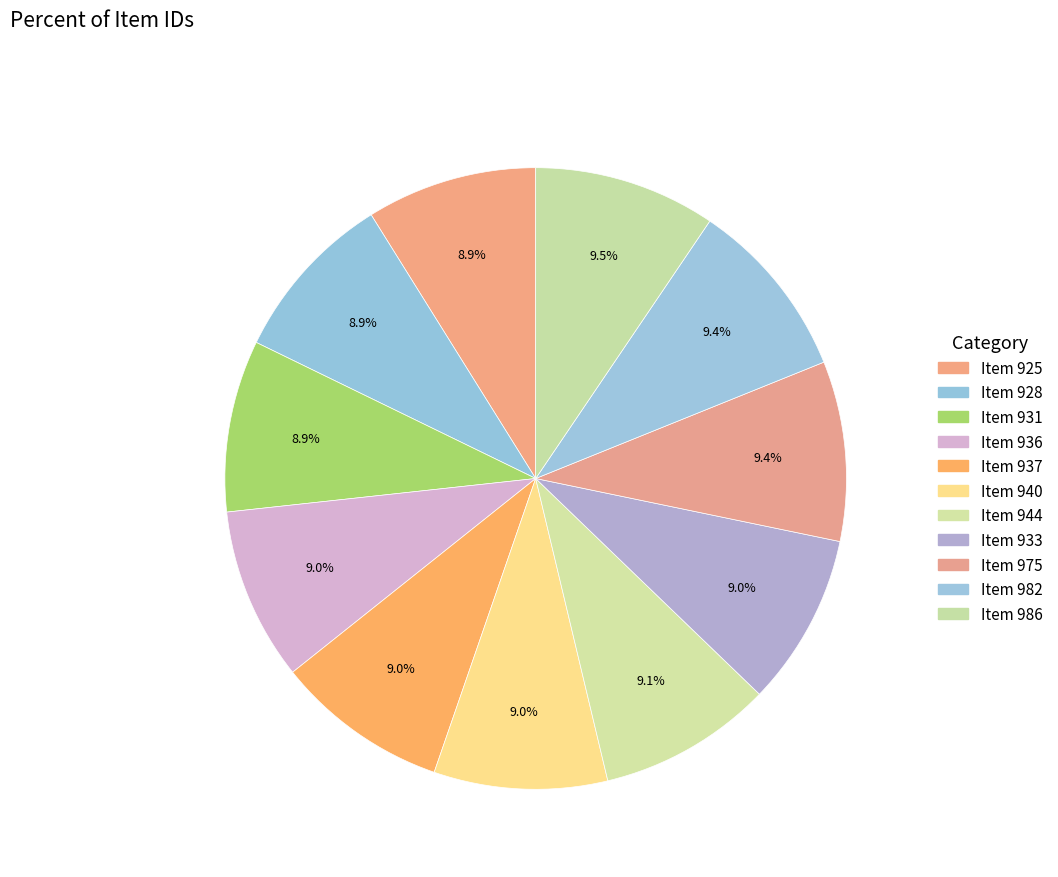

Which slice is the smallest?

Item 925